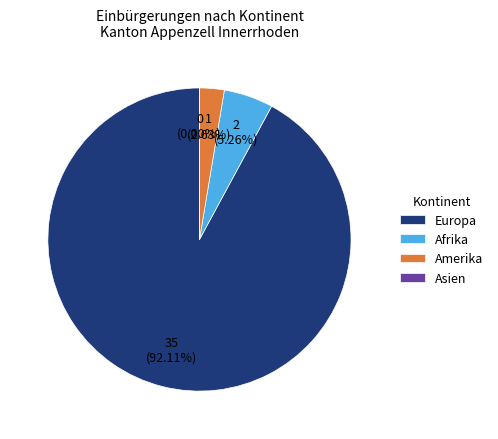

Which category has the smallest portion of the pie?

Asien